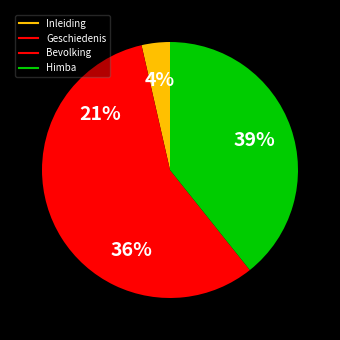

True or false: Bevolking accounts for 21% of the total.

False